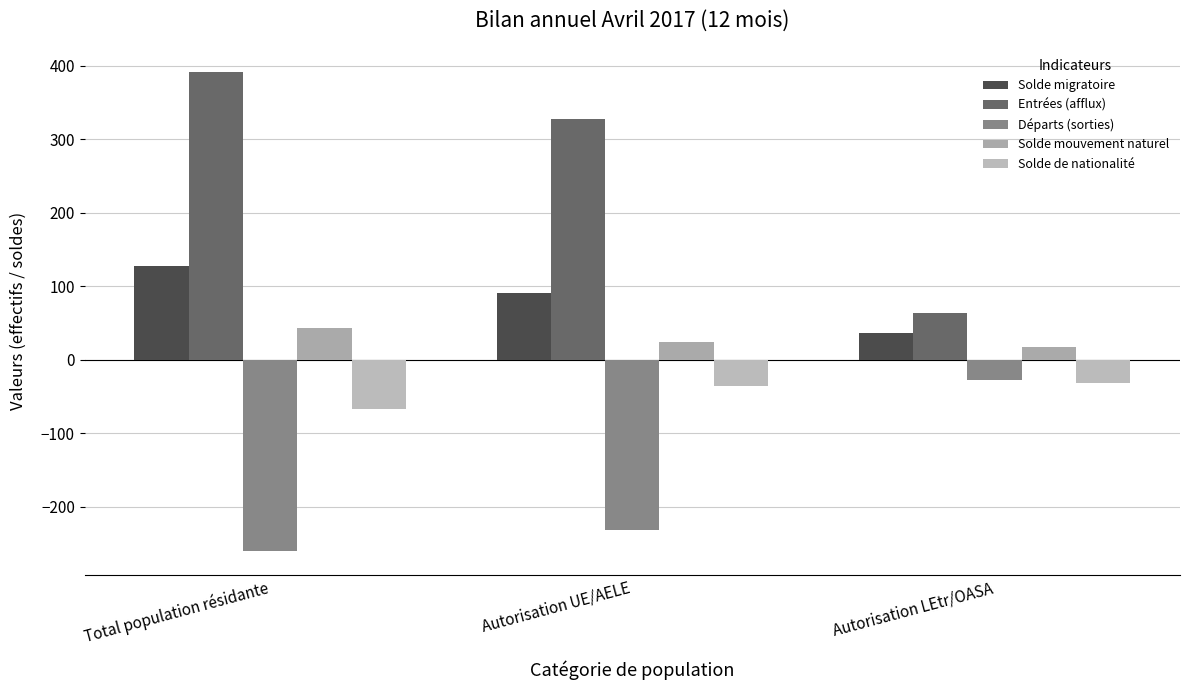

What is the sum of all Solde de nationalité values?

-134